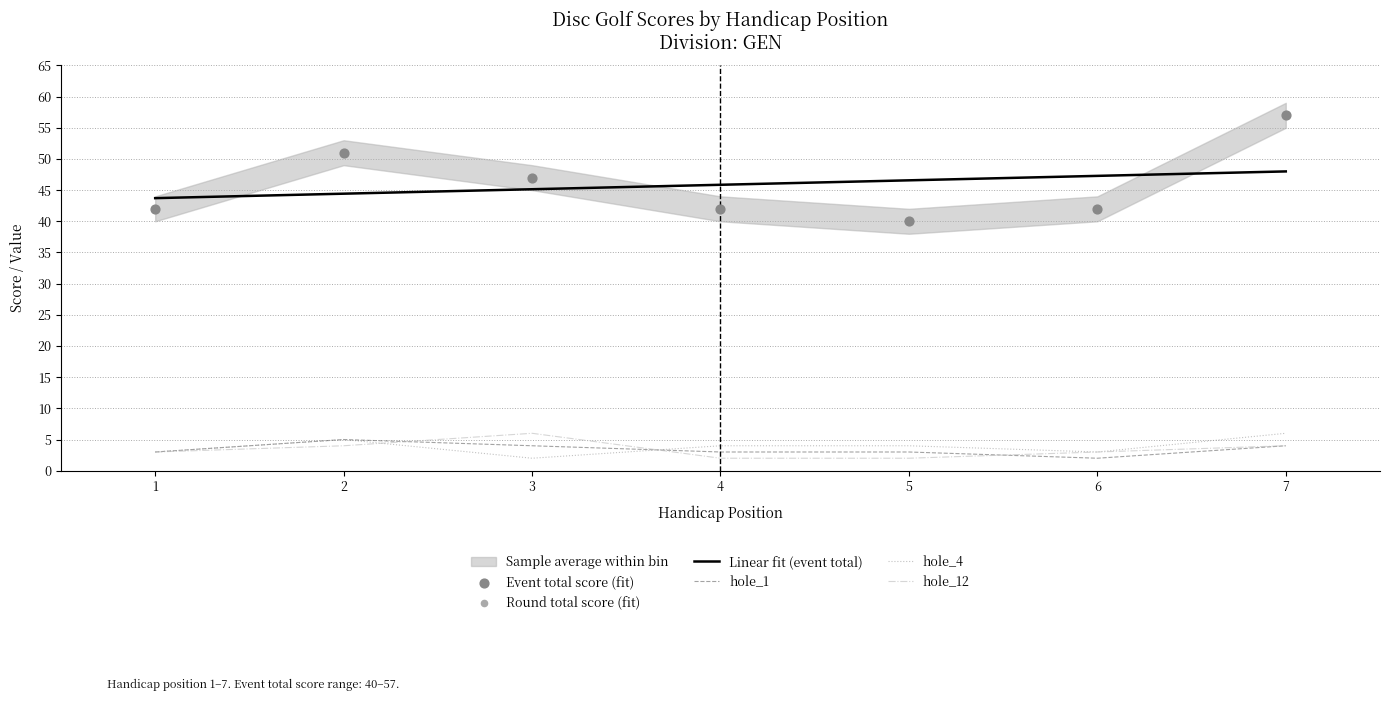

Which series has the largest total across all categories?

event_total_score